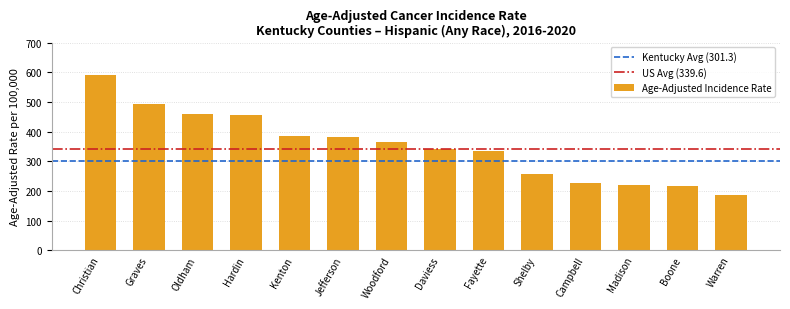

What is the maximum value shown in the chart?

590.2